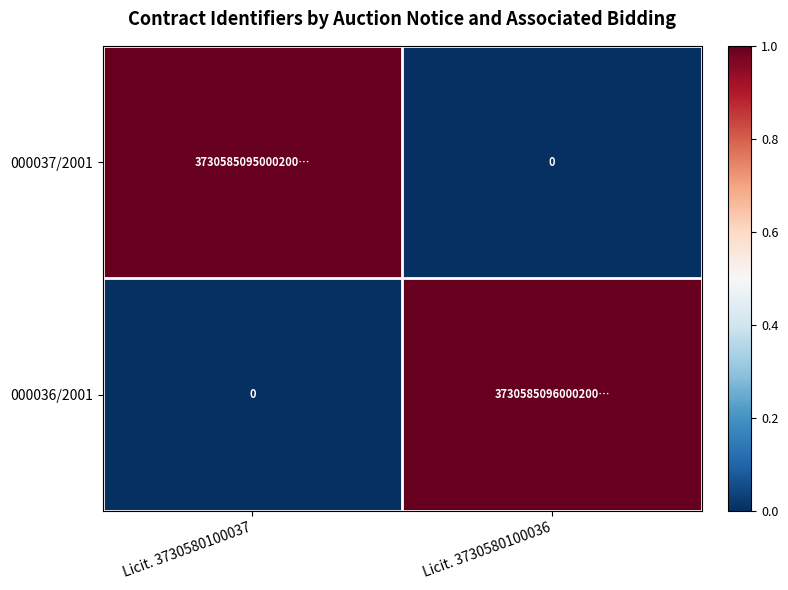

Which series has the widest spread of values?

000037/2001